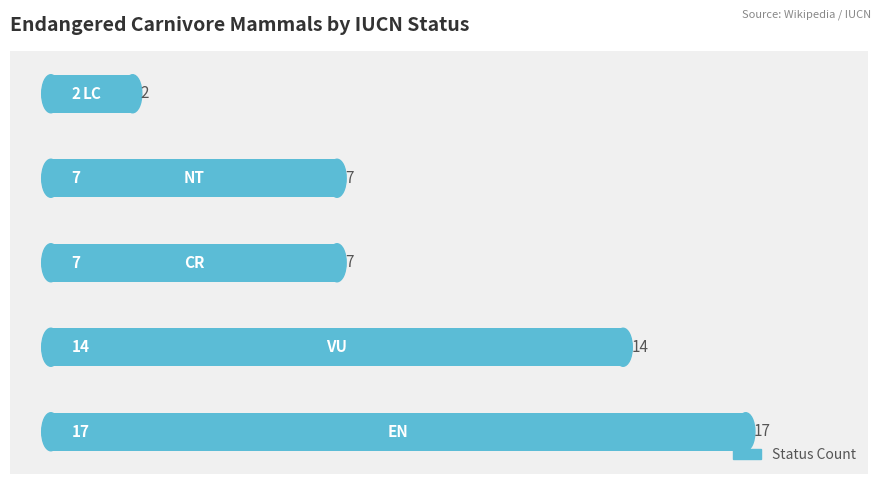

What is the difference between the maximum and minimum values?

15